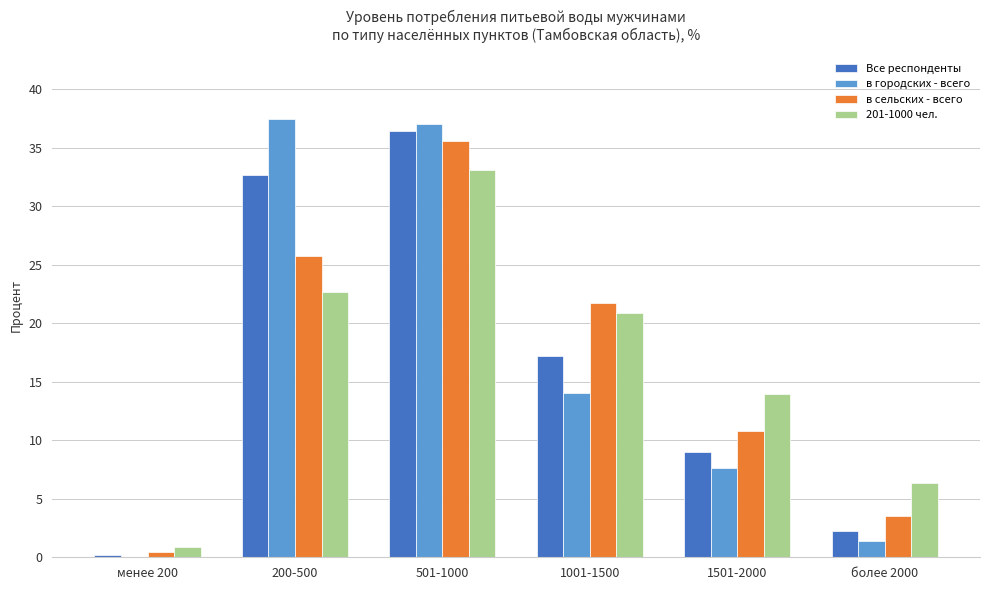

At which category is the sum across all series the highest?

501-1000